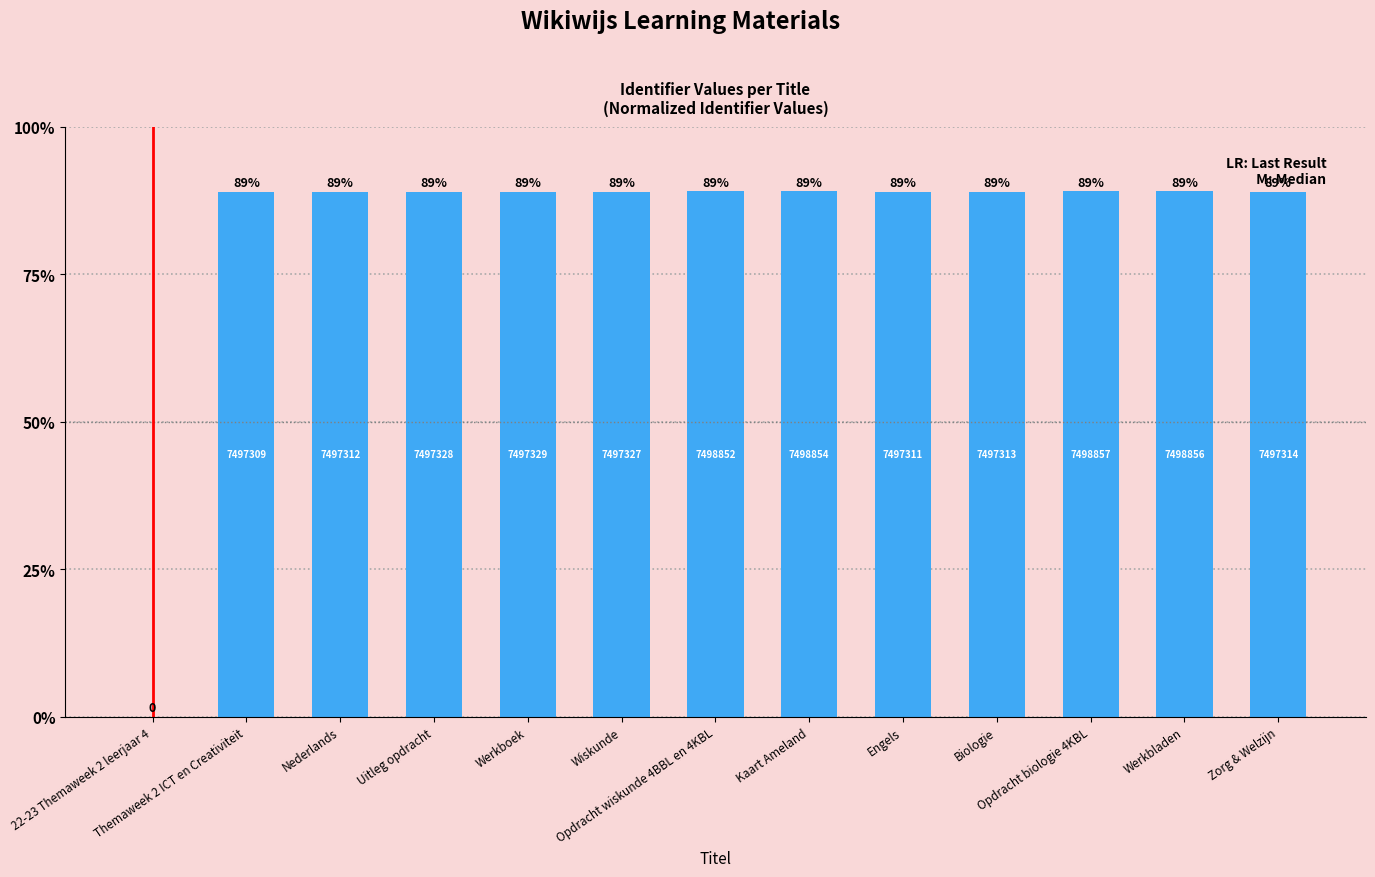

The value at Wiskunde is 148.0. True or false?

False